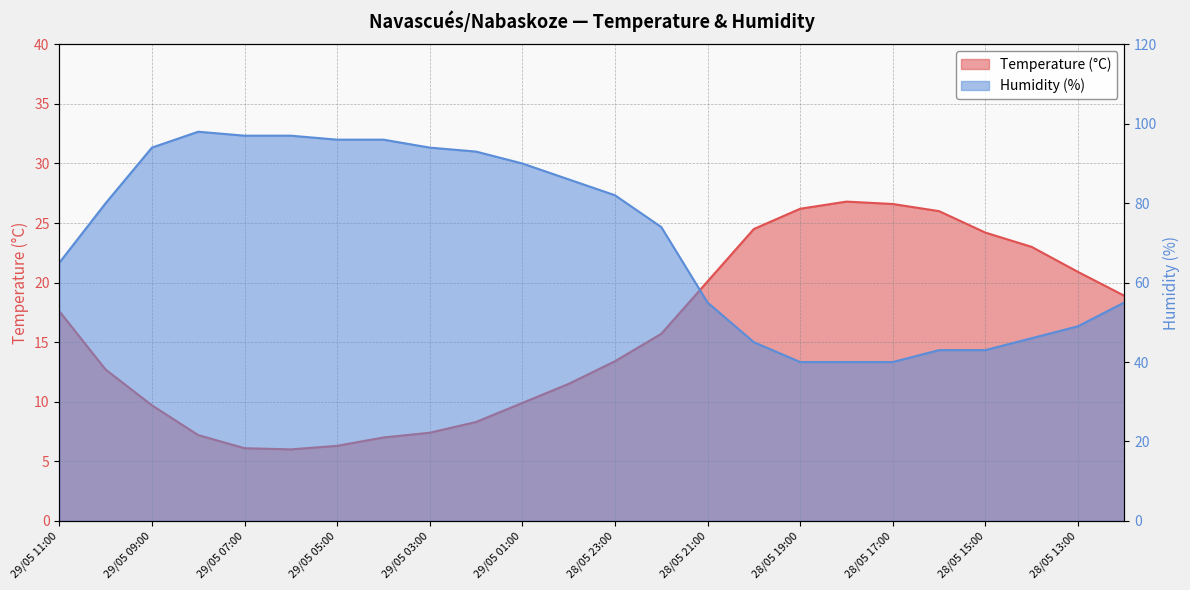

At how many categories does at least one series exceed 85?

10